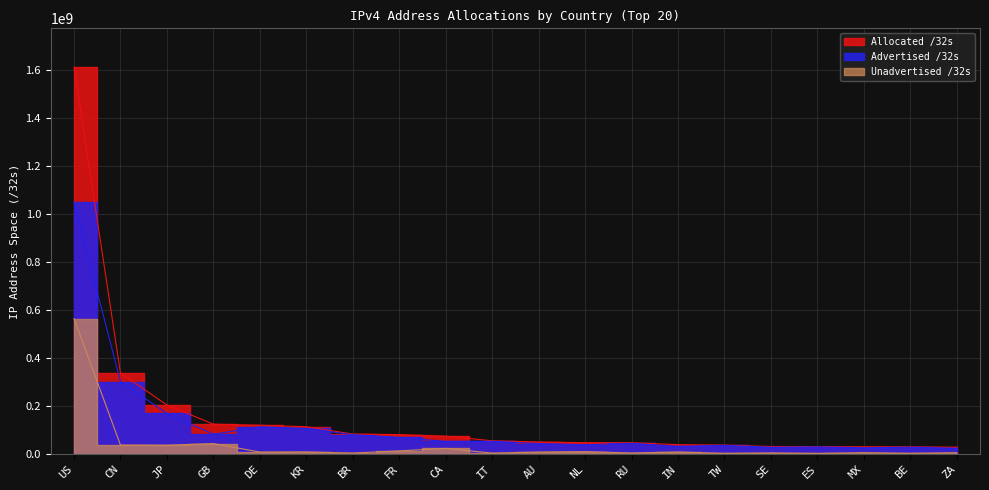

List the series in order of their overall mean, lowest first.

Unadvertised /32s, Advertised /32s, Allocated /32s